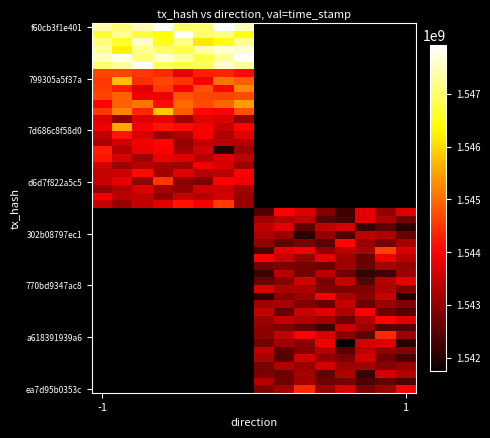

How many data points does each series have?

2